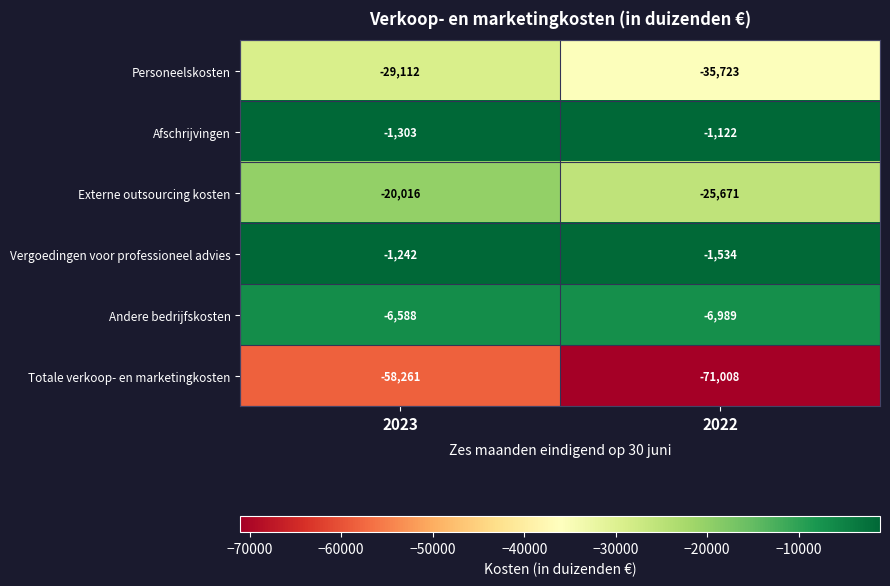

What is the sum of all Externe outsourcing kosten values?

-45687